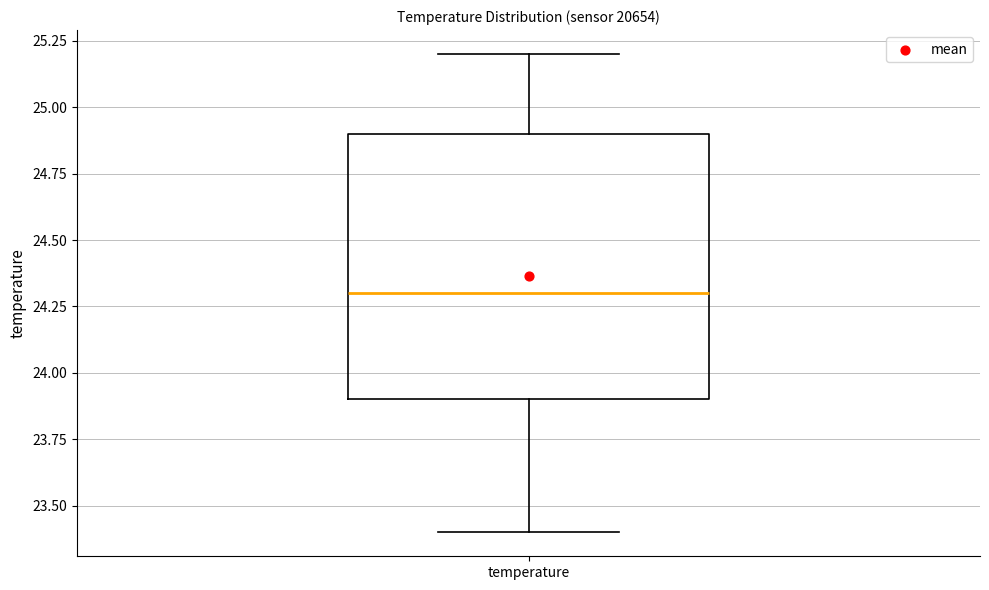

Read this box plot against the y-axis: the position of the median line, the range covered by the box, and the ends of both whiskers. The values are not printed on the chart, so give them approximately, as read against the axis.

median 24.3, box 23.9 to 24.9, whiskers 23.4 to 25.2